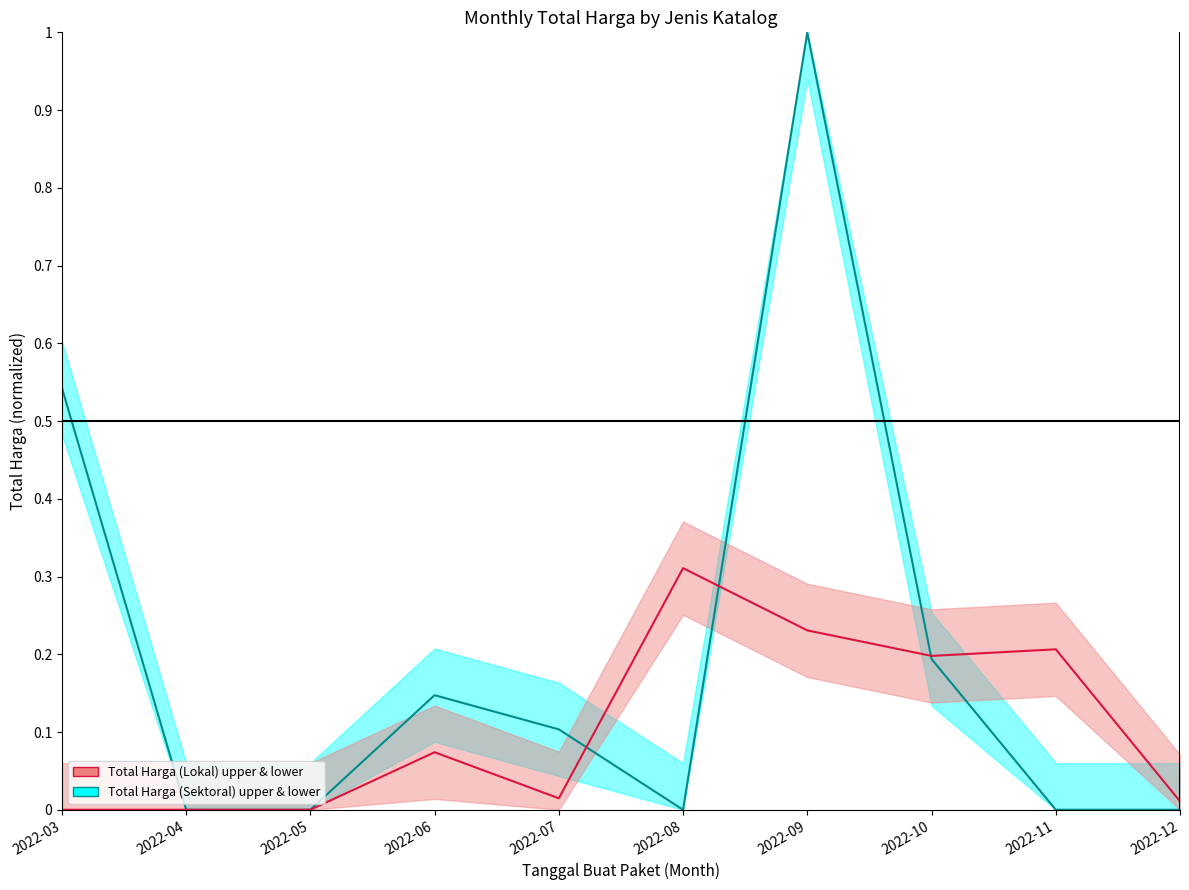

In Total Harga (Sektoral) upper & lower, how many points are higher than both neighbors (excluding endpoints)?

2